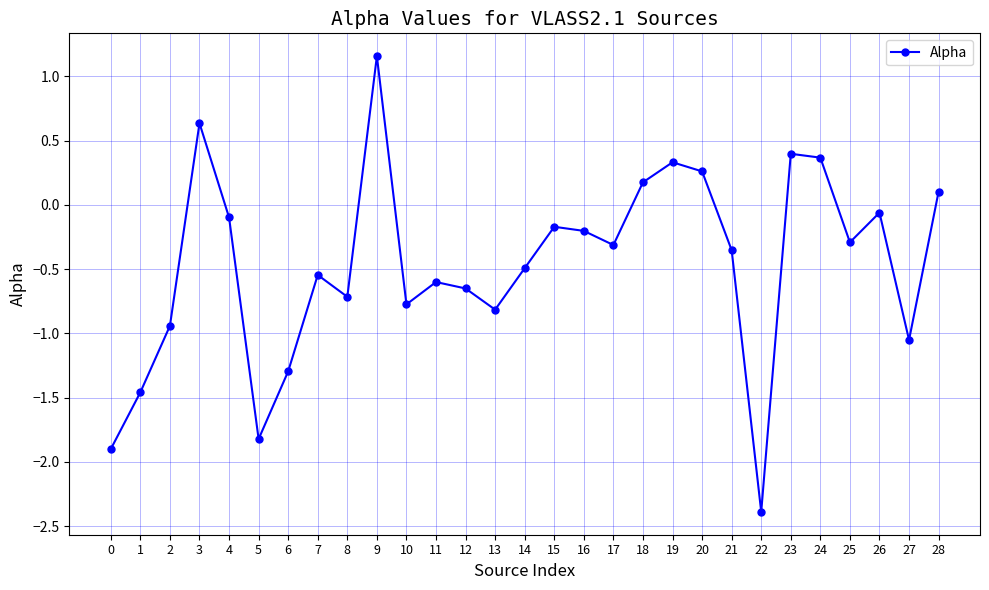

What is the value of the 12th point from the left?

-0.6